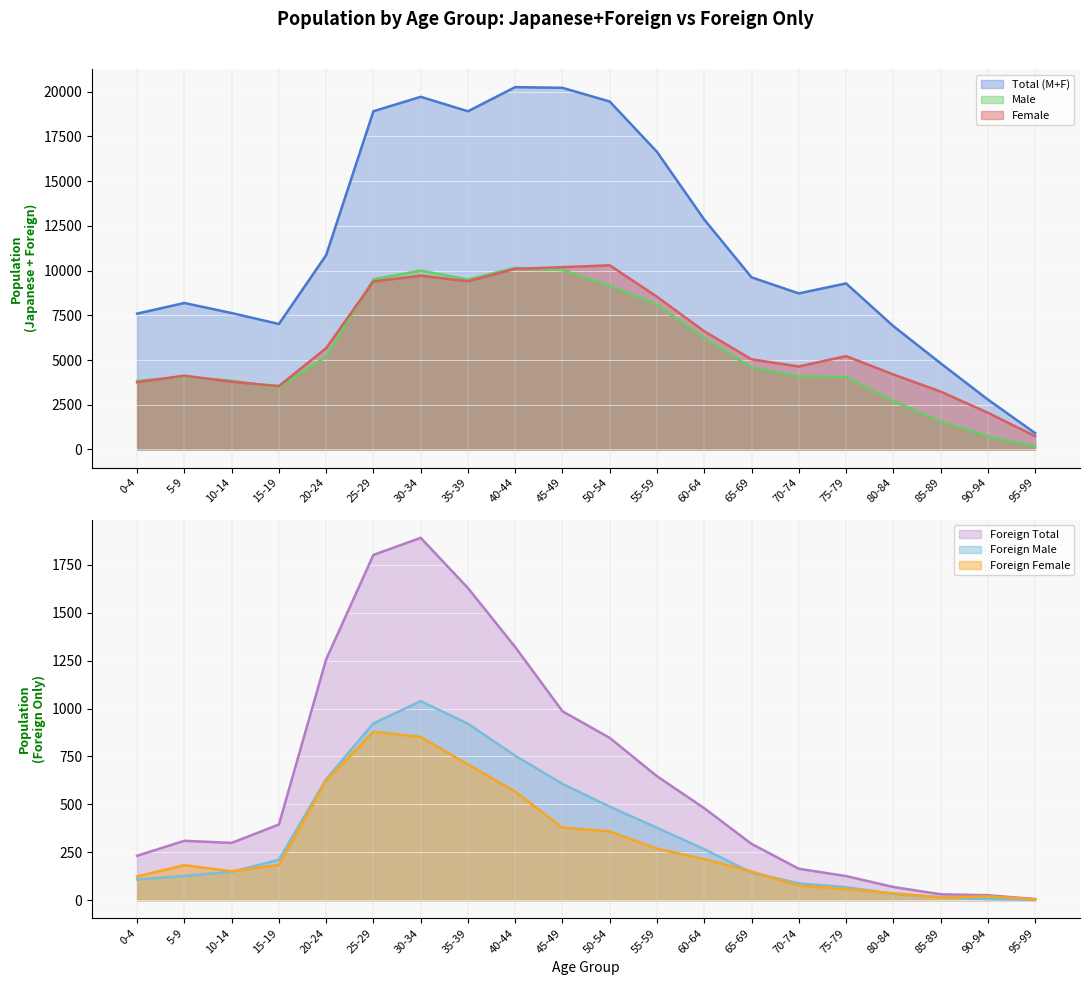

What is the highest value of the Foreign Female series?

879